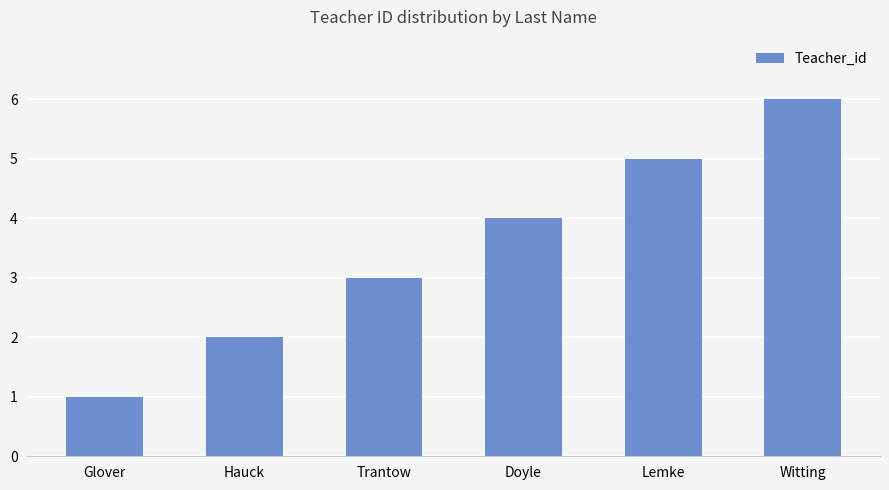

What is the change in value from Trantow to Doyle?

+1